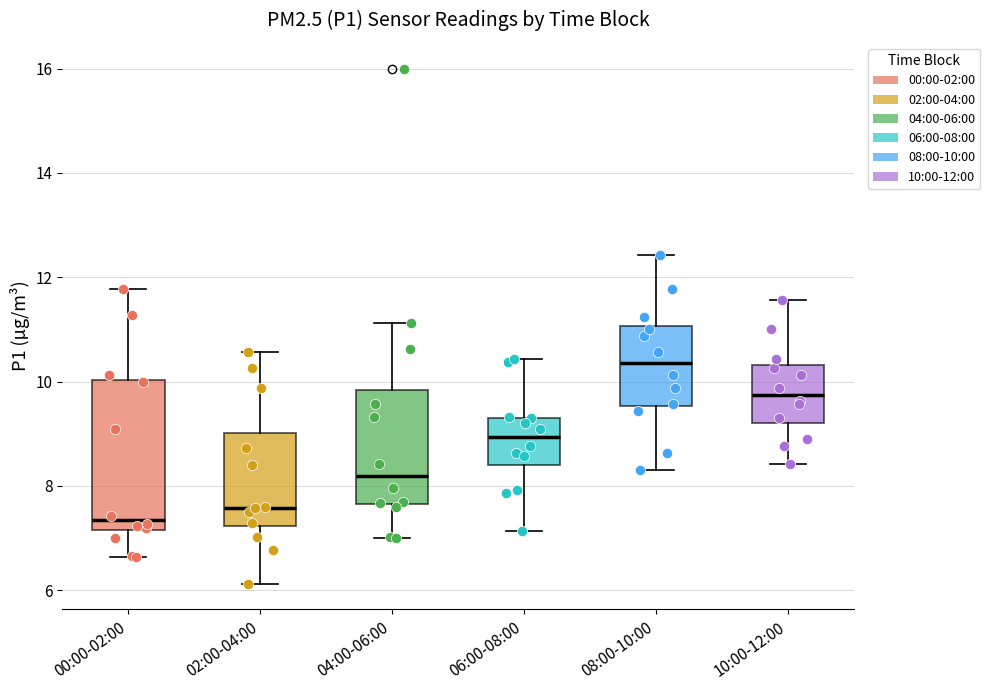

Which box has the lowest median line?

00:00-02:00